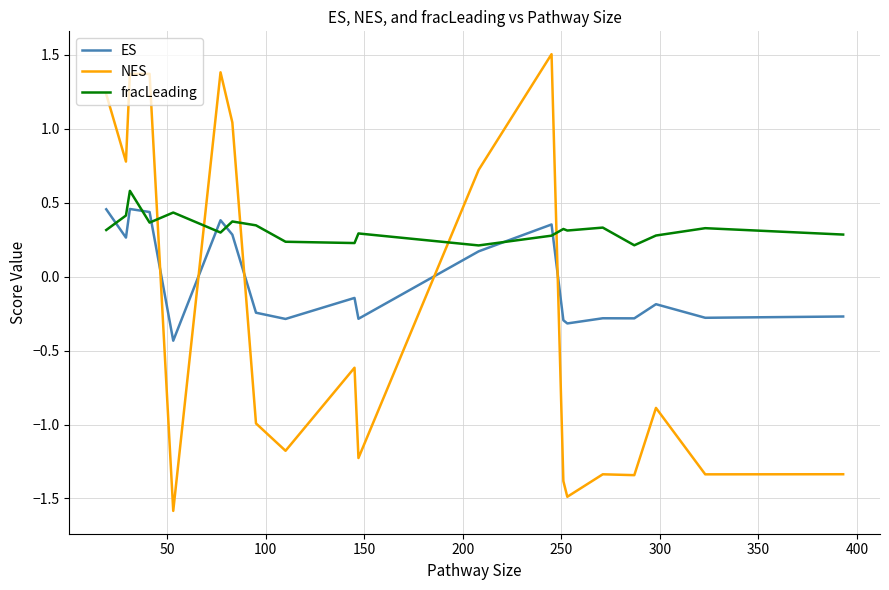

What is the maximum value for NES?

1.5